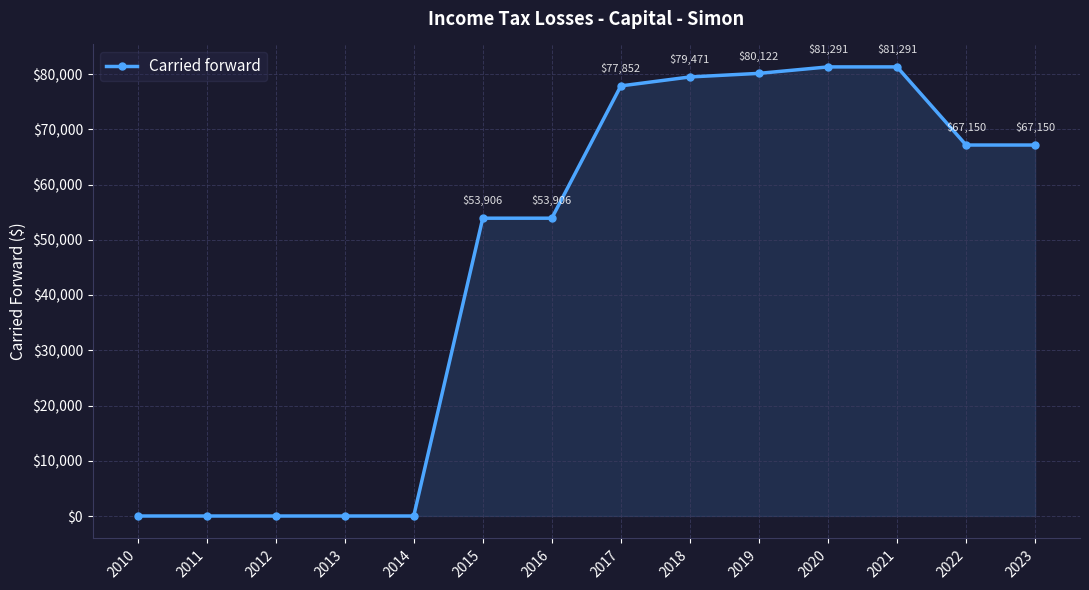

How many series are shown in this chart?

1